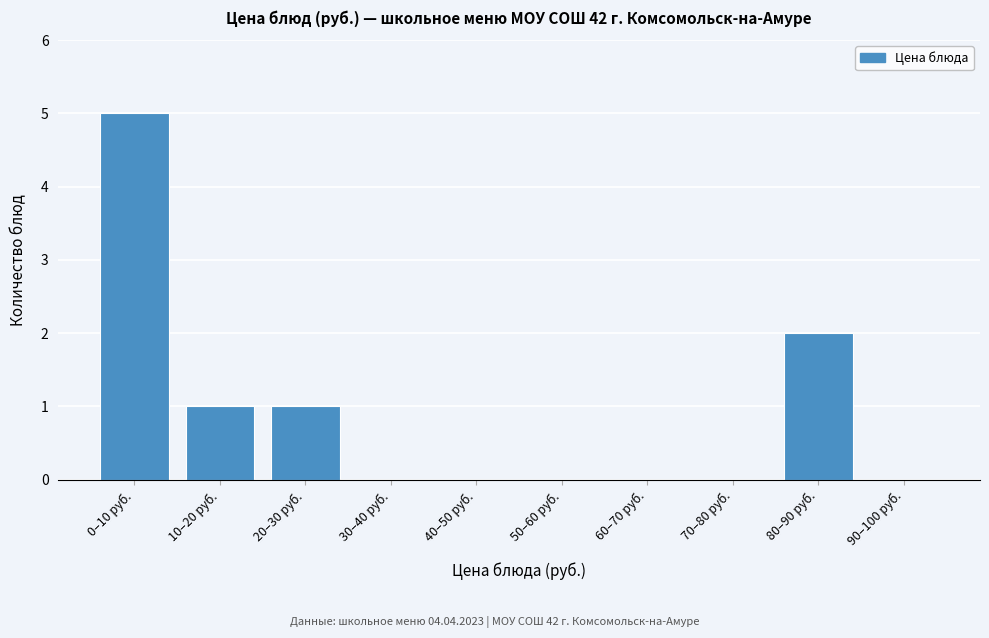

Reading left to right, what are all the values shown in this chart?

0–10 руб.=5	10–20 руб.=1	20–30 руб.=1	30–40 руб.=0	40–50 руб.=0	50–60 руб.=0	60–70 руб.=0	70–80 руб.=0	80–90 руб.=2	90–100 руб.=0